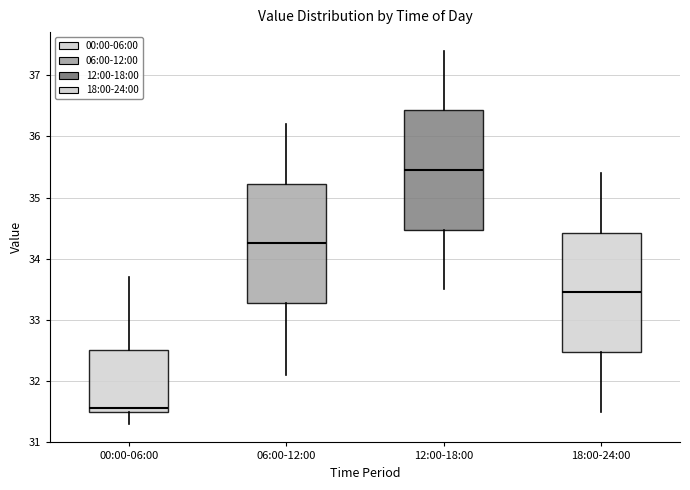

Which box has the highest median line?

12:00-18:00